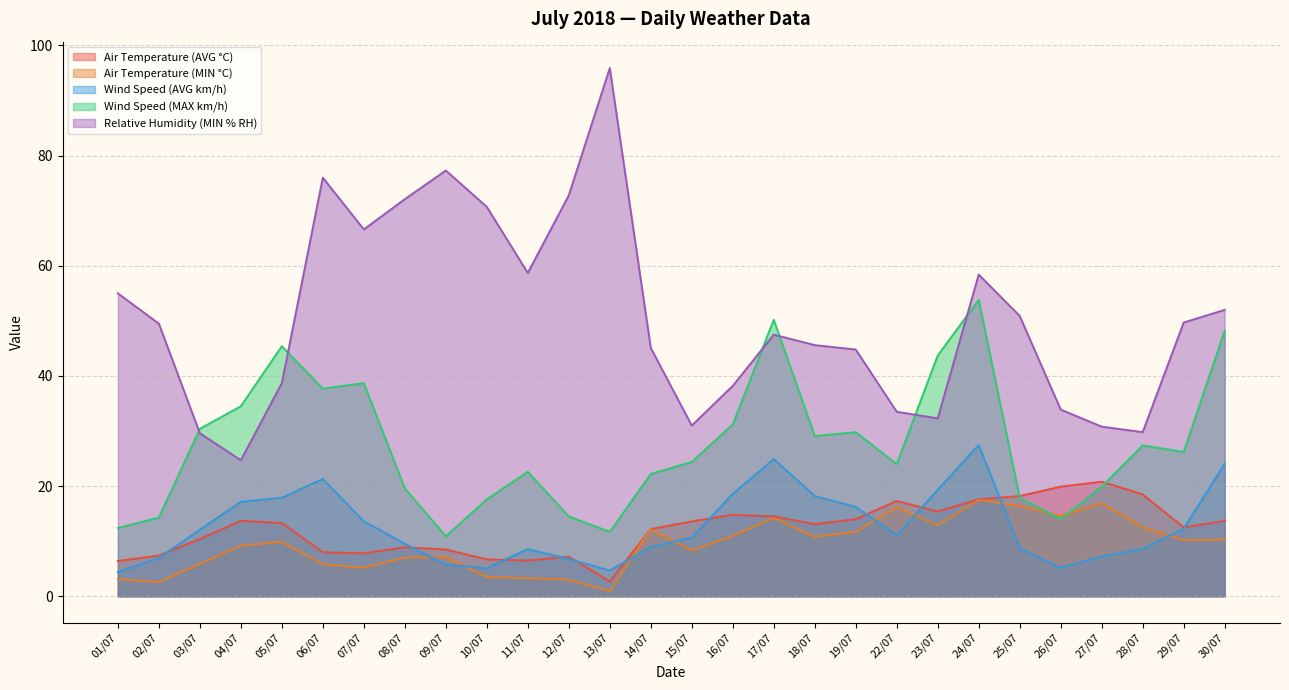

Reading right to left, list all the values displayed in this chart.

Air Temperature (AVG °C): 30/07=13.7	29/07=12.5	28/07=18.5	27/07=20.8	26/07=19.9	25/07=18.2	24/07=17.6	23/07=15.4	22/07=17.3	19/07=14.0	18/07=13.1	17/07=14.5	16/07=14.8	15/07=13.6	14/07=12.2	13/07=2.7	12/07=7.2	11/07=6.5	10/07=6.7	09/07=8.5	08/07=8.9	07/07=7.8	06/07=8.0	05/07=13.3	04/07=13.7	03/07=10.4	02/07=7.4	01/07=6.4
Air Temperature (MIN °C): 30/07=10.3	29/07=10.2	28/07=12.5	27/07=16.9	26/07=14.6	25/07=16.4	24/07=17.5	23/07=12.9	22/07=16.2	19/07=11.7	18/07=10.8	17/07=14.2	16/07=11.0	15/07=8.3	14/07=12.2	13/07=0.9	12/07=3.0	11/07=3.3	10/07=3.5	09/07=7.1	08/07=7.0	07/07=5.2	06/07=5.8	05/07=9.9	04/07=9.2	03/07=5.9	02/07=2.6	01/07=3.1
Wind Speed (AVG km/h): 30/07=24.1	29/07=12.3	28/07=8.6	27/07=7.2	26/07=5.2	25/07=8.7	24/07=27.5	23/07=19.3	22/07=11.1	19/07=16.2	18/07=18.2	17/07=24.9	16/07=18.6	15/07=10.6	14/07=8.9	13/07=4.7	12/07=6.8	11/07=8.6	10/07=5.1	09/07=5.8	08/07=9.5	07/07=13.6	06/07=21.3	05/07=17.9	04/07=17.1	03/07=12.1	02/07=7.0	01/07=4.4
Wind Speed (MAX km/h): 30/07=48.2	29/07=26.2	28/07=27.4	27/07=19.9	26/07=14.0	25/07=17.9	24/07=53.8	23/07=43.7	22/07=24.0	19/07=29.8	18/07=29.1	17/07=50.2	16/07=31.2	15/07=24.4	14/07=22.2	13/07=11.7	12/07=14.5	11/07=22.6	10/07=17.6	09/07=10.9	08/07=19.6	07/07=38.7	06/07=37.7	05/07=45.4	04/07=34.5	03/07=30.4	02/07=14.3	01/07=12.4
Relative Humidity (MIN % RH): 30/07=52.0	29/07=49.7	28/07=29.8	27/07=30.8	26/07=33.9	25/07=50.9	24/07=58.4	23/07=32.3	22/07=33.5	19/07=44.8	18/07=45.6	17/07=47.5	16/07=38.2	15/07=31.0	14/07=45.1	13/07=95.9	12/07=72.8	11/07=58.7	10/07=70.7	09/07=77.3	08/07=72.1	07/07=66.6	06/07=76.0	05/07=38.7	04/07=24.7	03/07=29.6	02/07=49.5	01/07=55.0